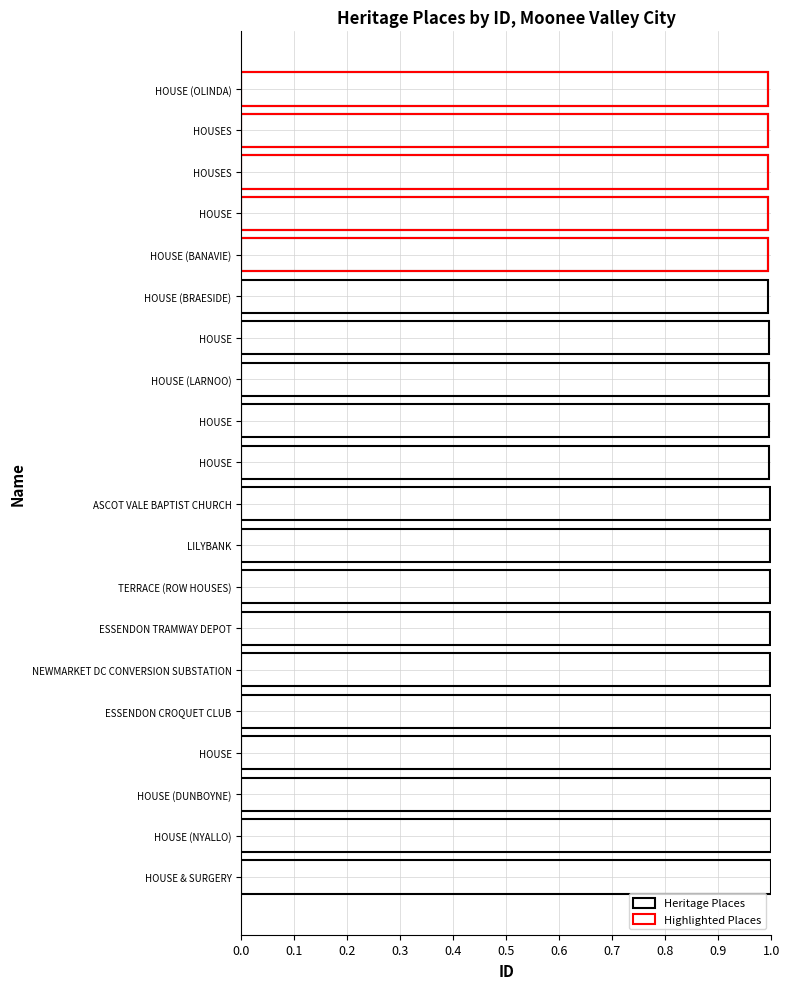

How many categories are shown in the chart?

20